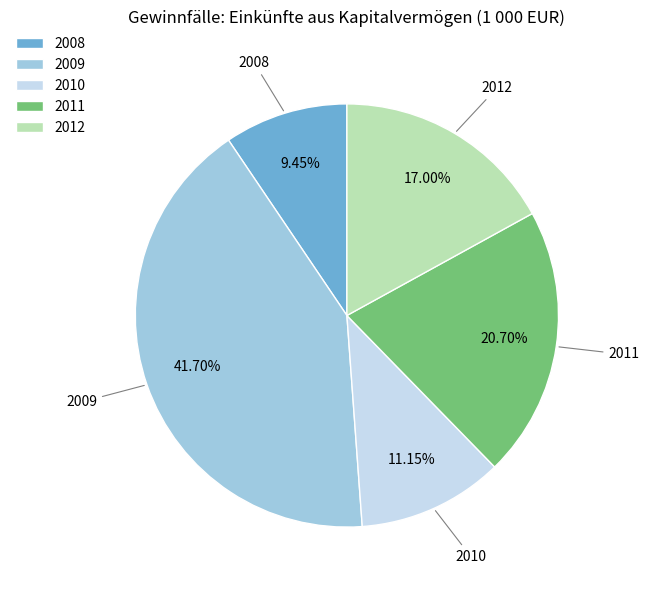

Count the number of slices in the pie.

5